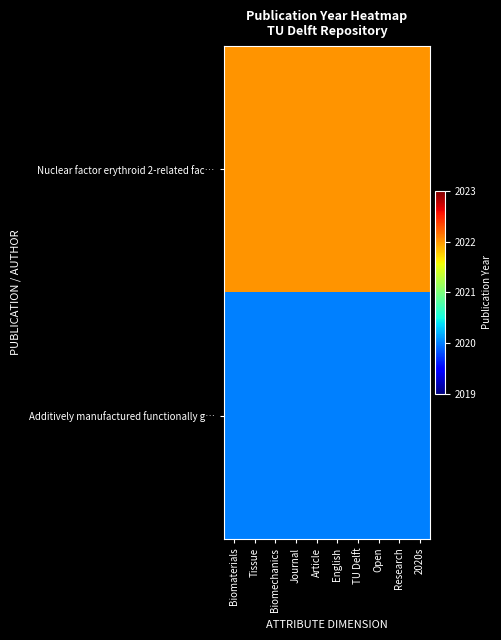

What is the maximum value shown in the chart?

2022